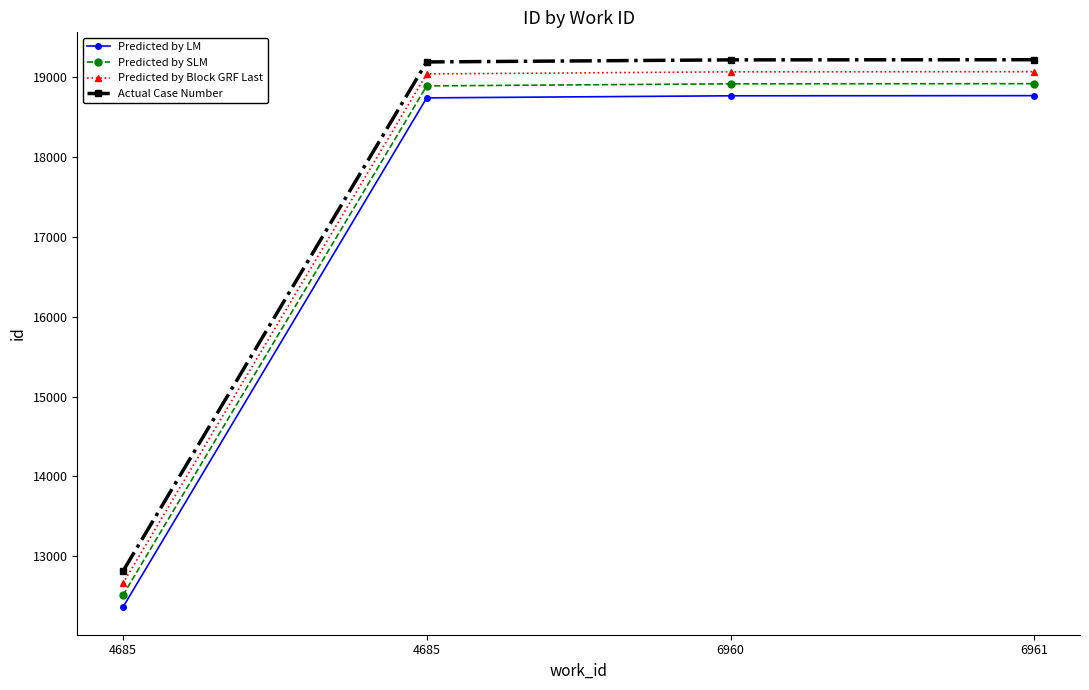

What is the value of the Predicted by Block GRF Last point at the 3rd from the left?

19067